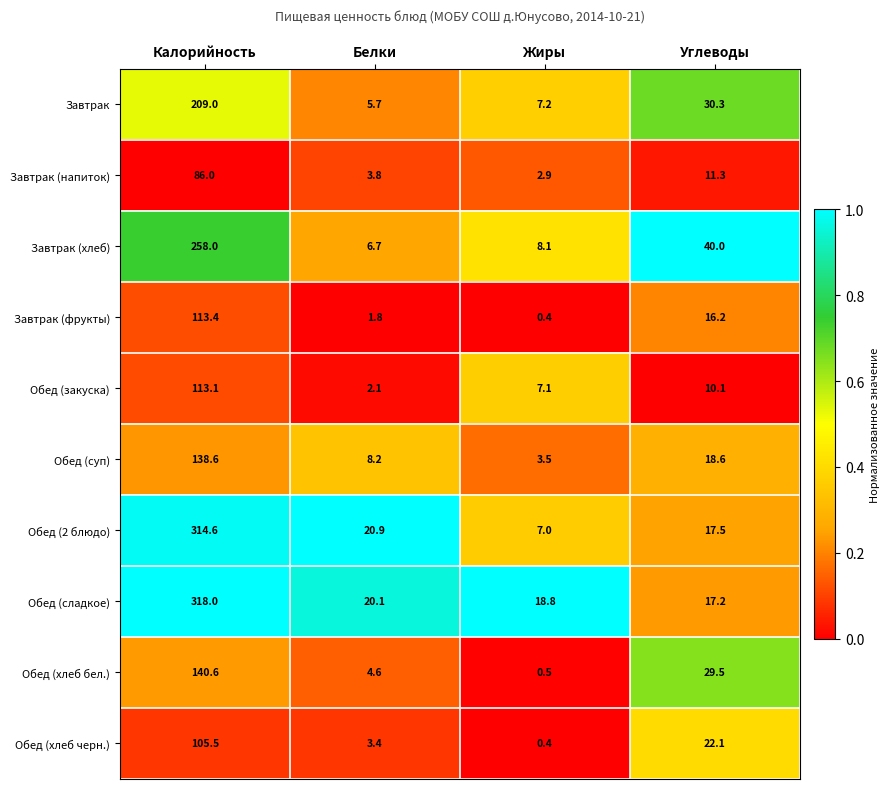

The Обед (хлеб бел.) series shows 2.4 at Белки. True or false?

False